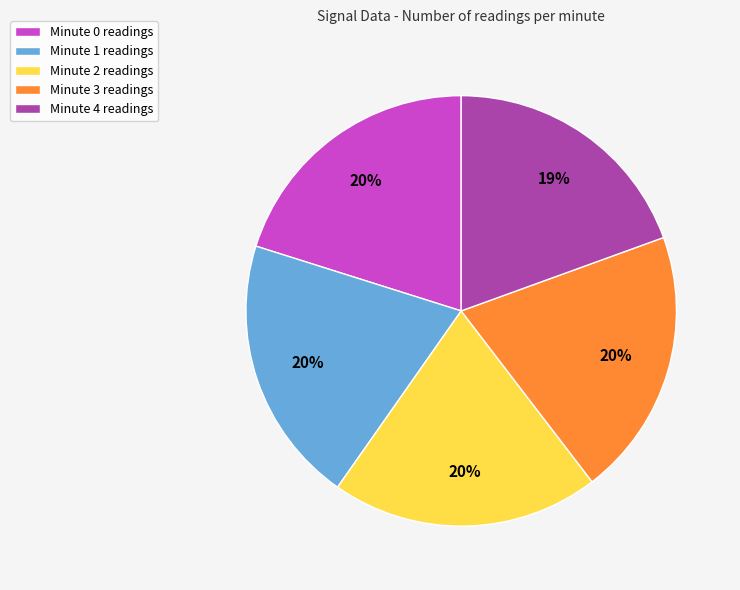

To the nearest percent, what percentage of the pie is Minute 1 readings?

20%